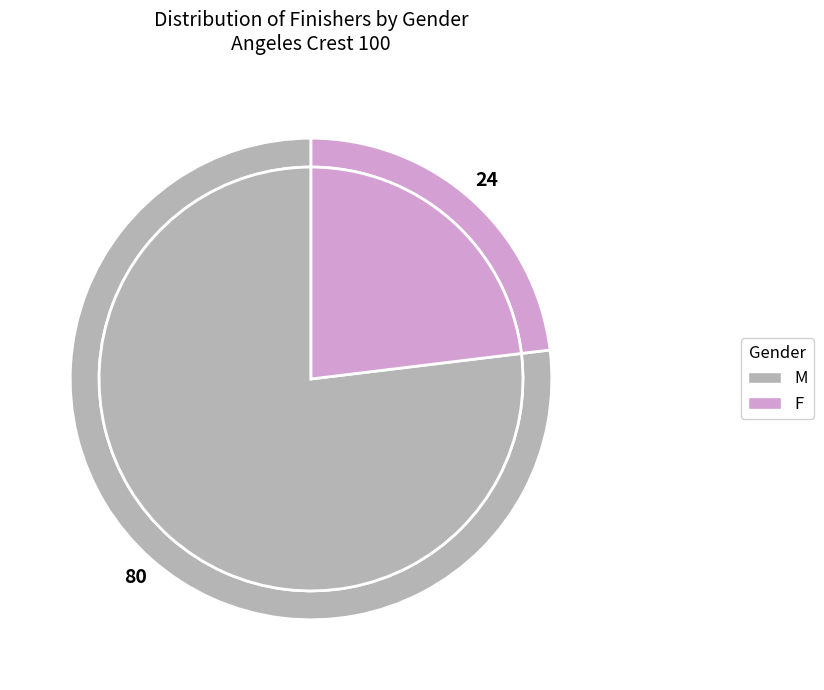

Does any single category account for the majority?

Yes